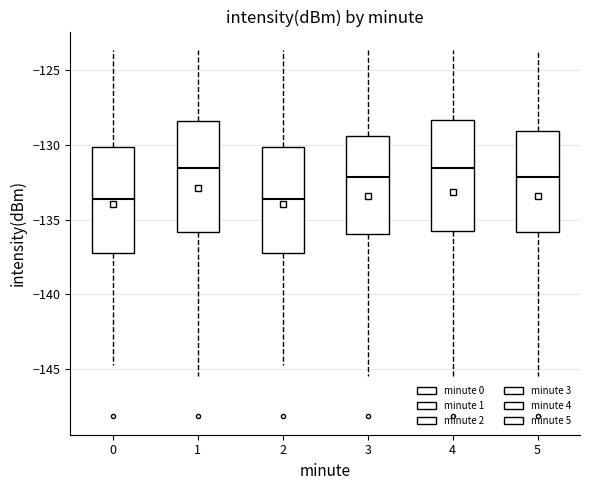

Reading left to right, read every box against the y-axis: the position of its median line, the range the box covers, and the ends of its whiskers. The values are not printed on the chart, so give them approximately, as read against the axis.

0: median -133.5, box -137.5 to -130.0, whiskers -144.5 to -123.5
1: median -131.5, box -136.0 to -128.5, whiskers -145.5 to -123.5
2: median -133.5, box -137.5 to -130.0, whiskers -144.5 to -123.5
3: median -132.0, box -136.0 to -129.5, whiskers -145.5 to -123.5
4: median -131.5, box -136.0 to -128.5, whiskers -145.5 to -123.5
5: median -132.0, box -136.0 to -129.0, whiskers -145.5 to -123.5